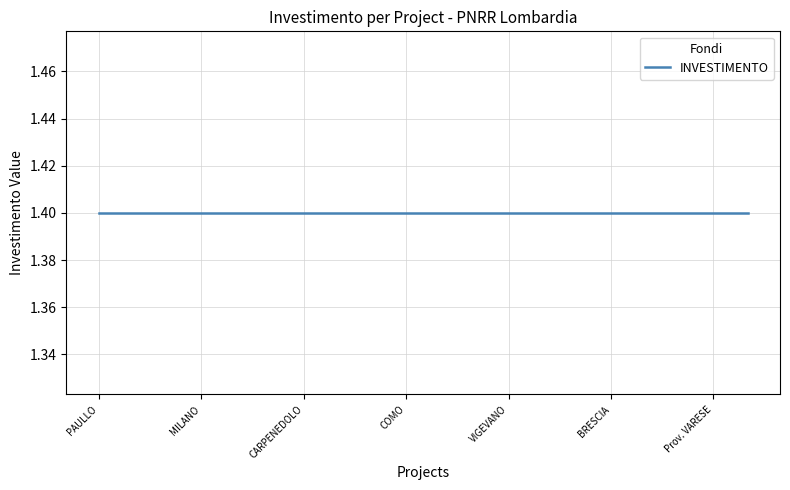

True or false: INVESTIMENTO and IMPORTO FINANZIAMENTO REGIS cross at least once.

False